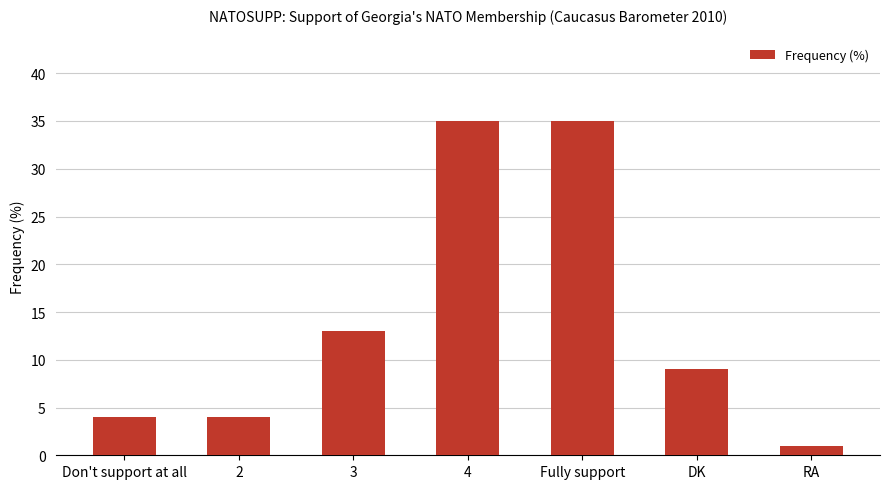

The chart shows a value of 18 at 3. True or false?

False